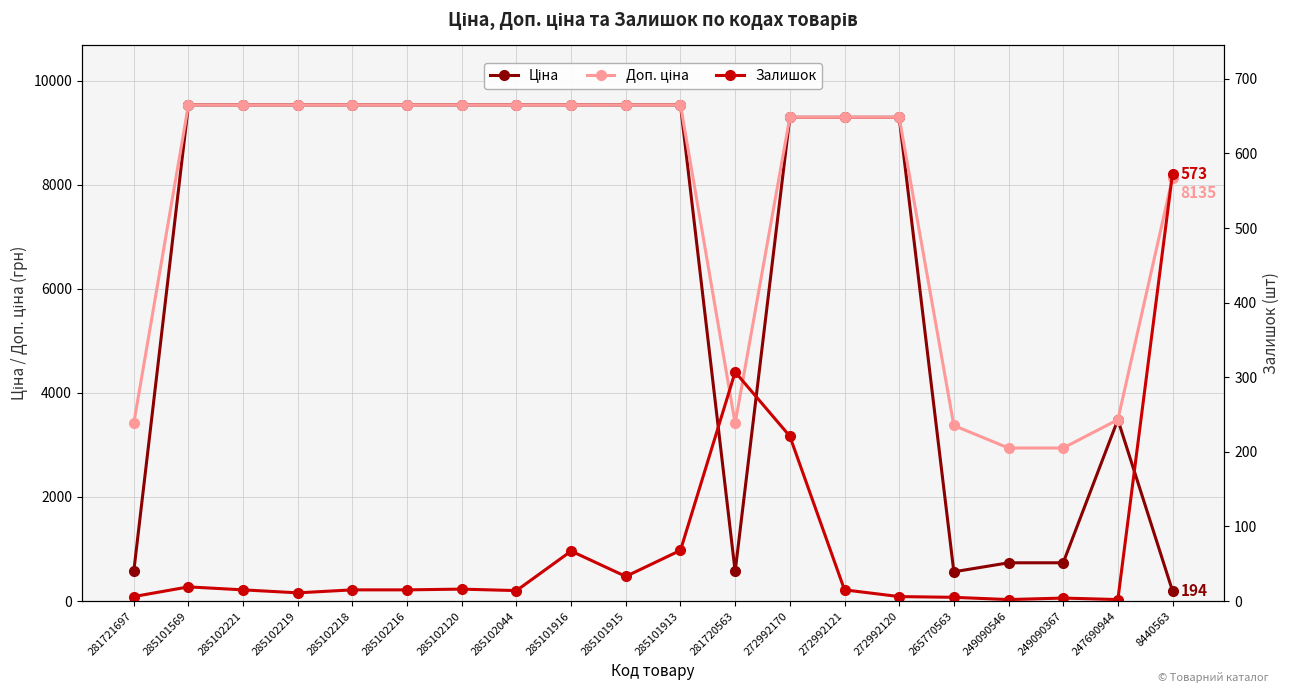

What is the value of the Ціна point at the 11th from the left?

9531.7